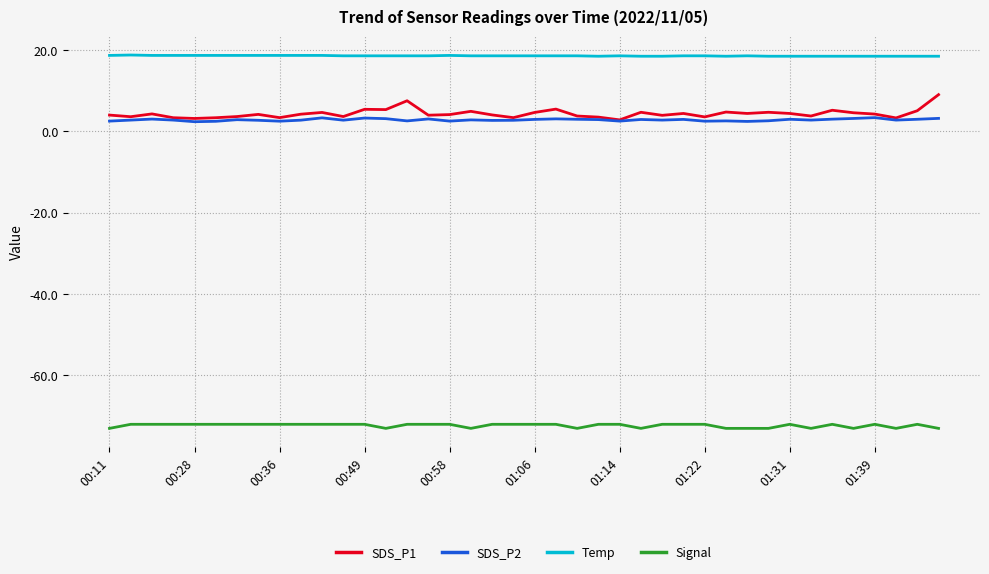

Which series has the largest total across all categories?

Temp